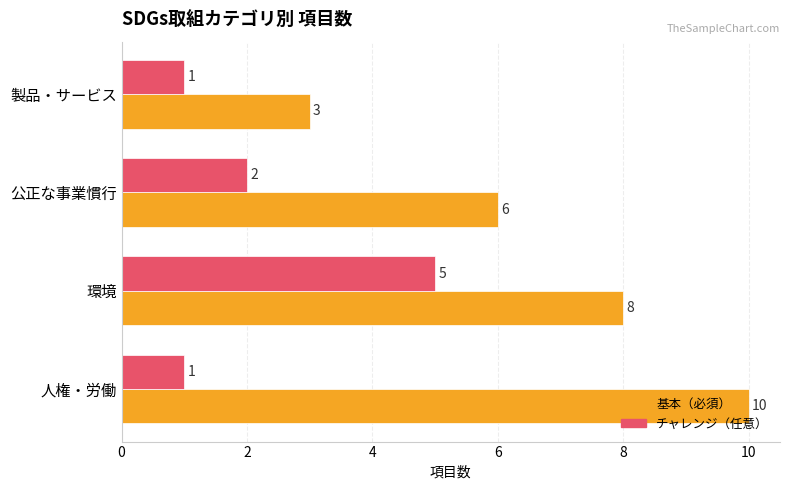

Is it true that 基本（必須） equals 8 at 環境?

True